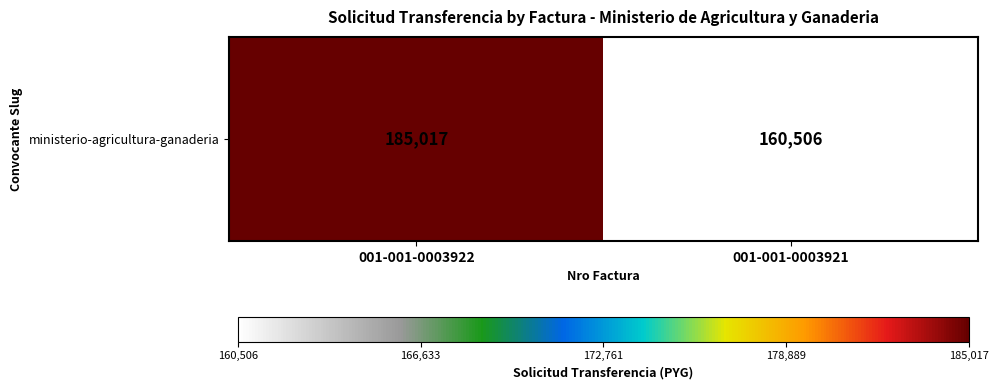

Read the value at 001-001-0003922, to the nearest 100.

185000